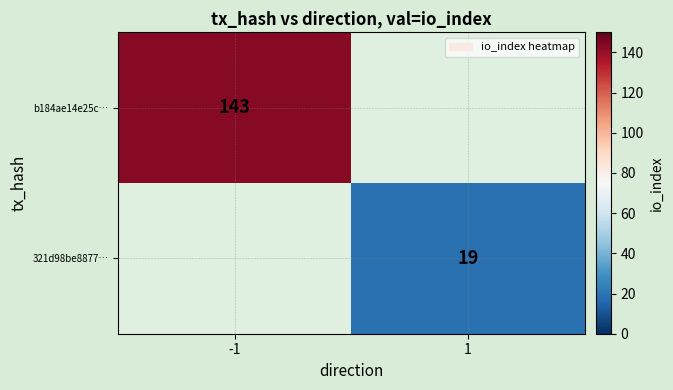

Is it true that b184ae14e25c… equals 143 at -1?

True